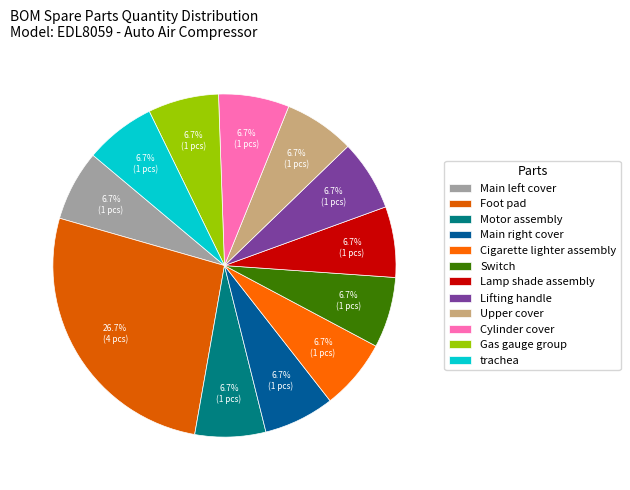

What is the largest slice in the pie chart?

Foot pad